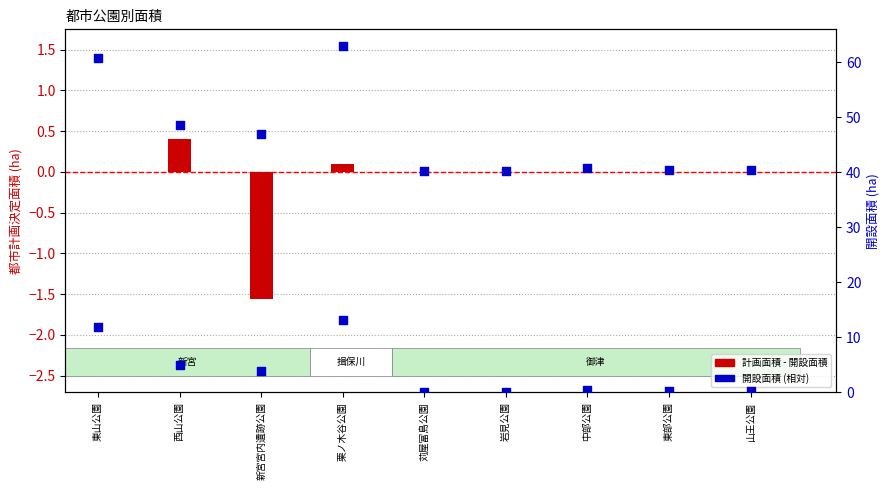

Which series contains the lowest Y value?

都市計画決定面積 - 開設面積